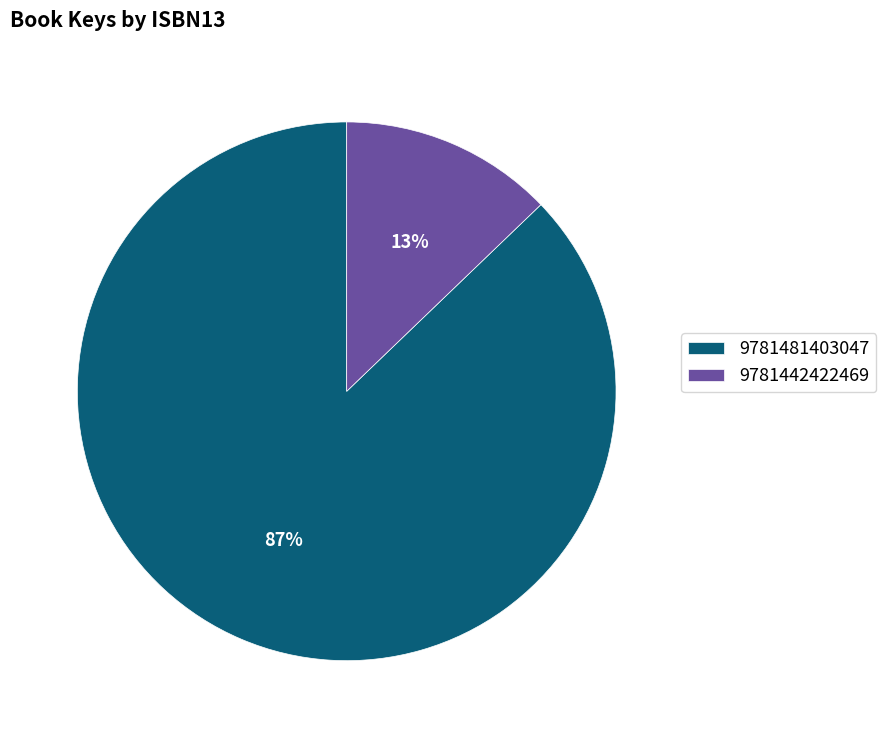

Is the sum of 9781481403047 and 9781442422469 greater than half?

Yes